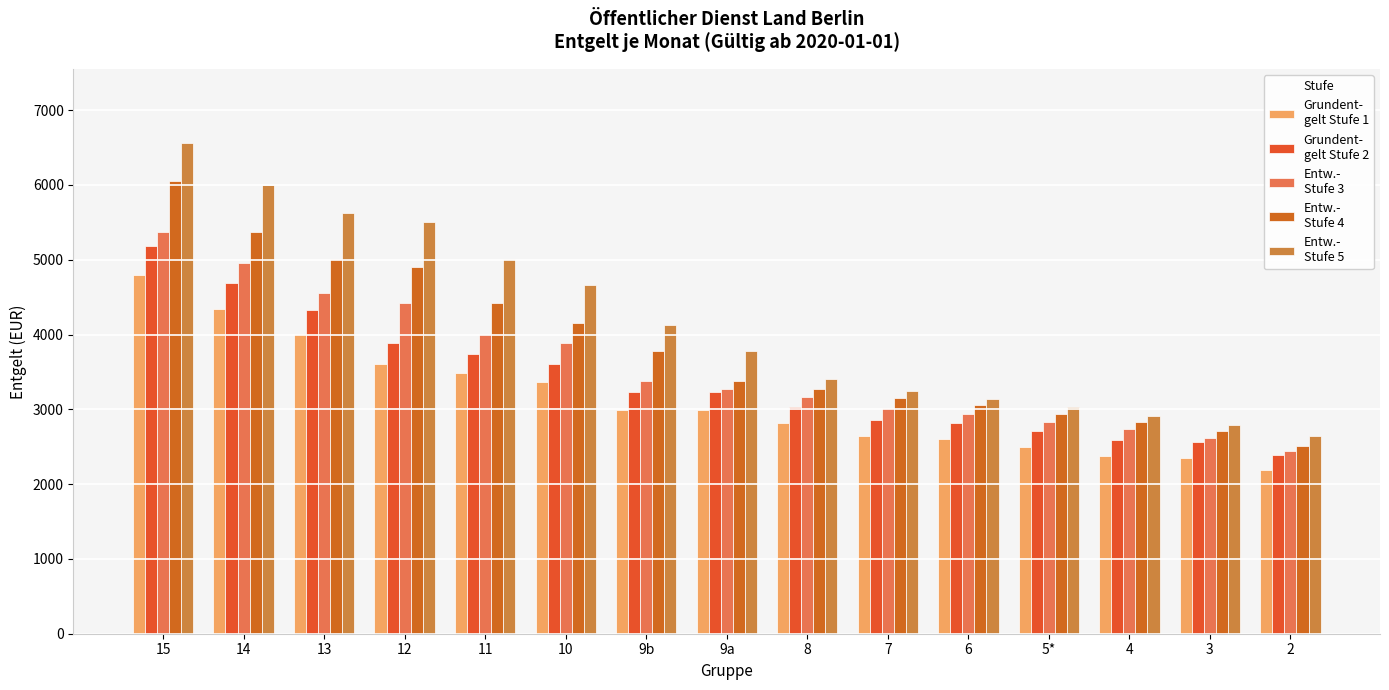

The value of Entw.-
Stufe 5 at 14 is 8728.6. True or false?

False